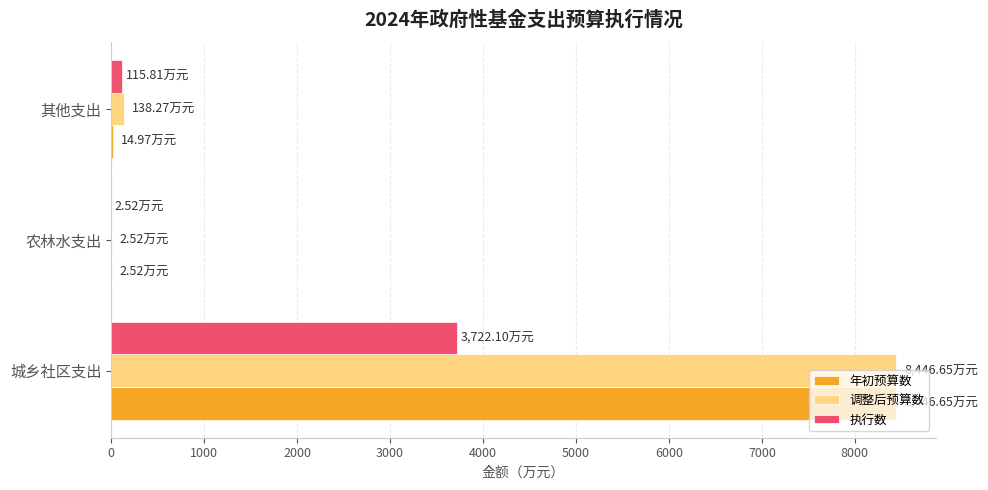

Which category has the highest value across all series?

城乡社区支出